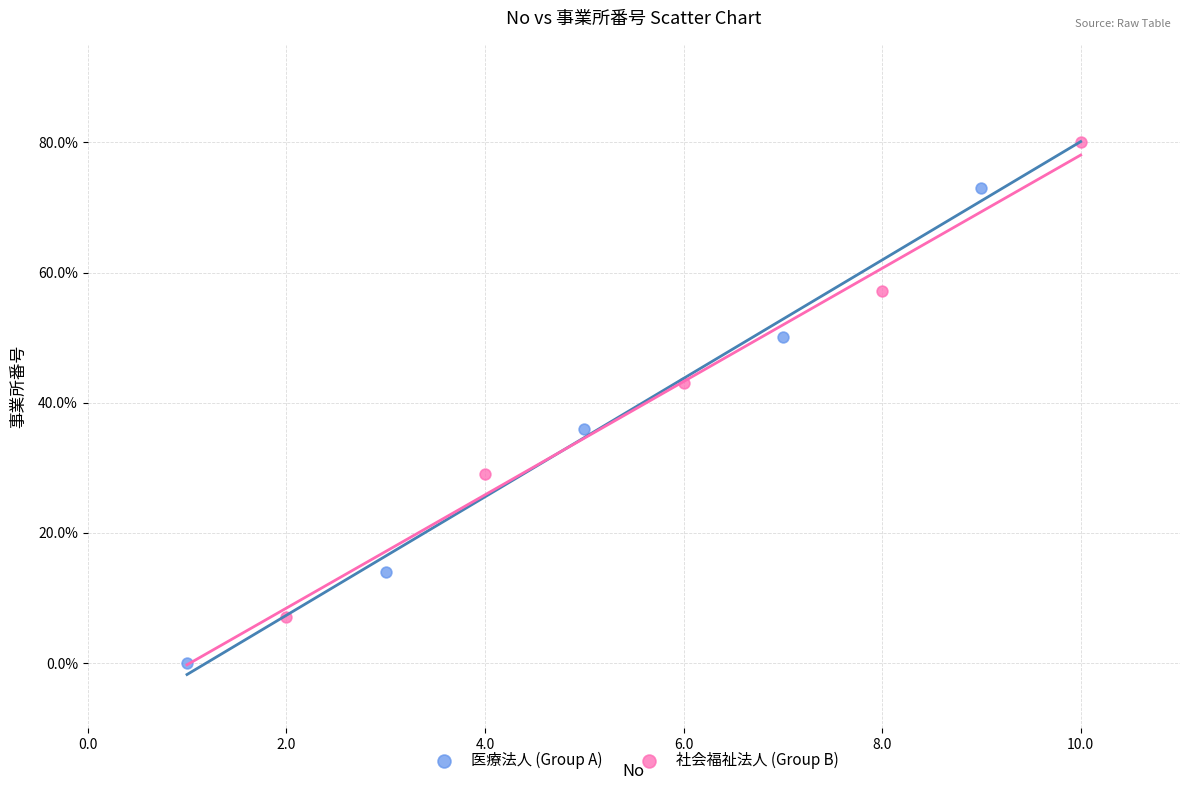

Which series reaches the minimum Y coordinate?

医療法人 (Group A)